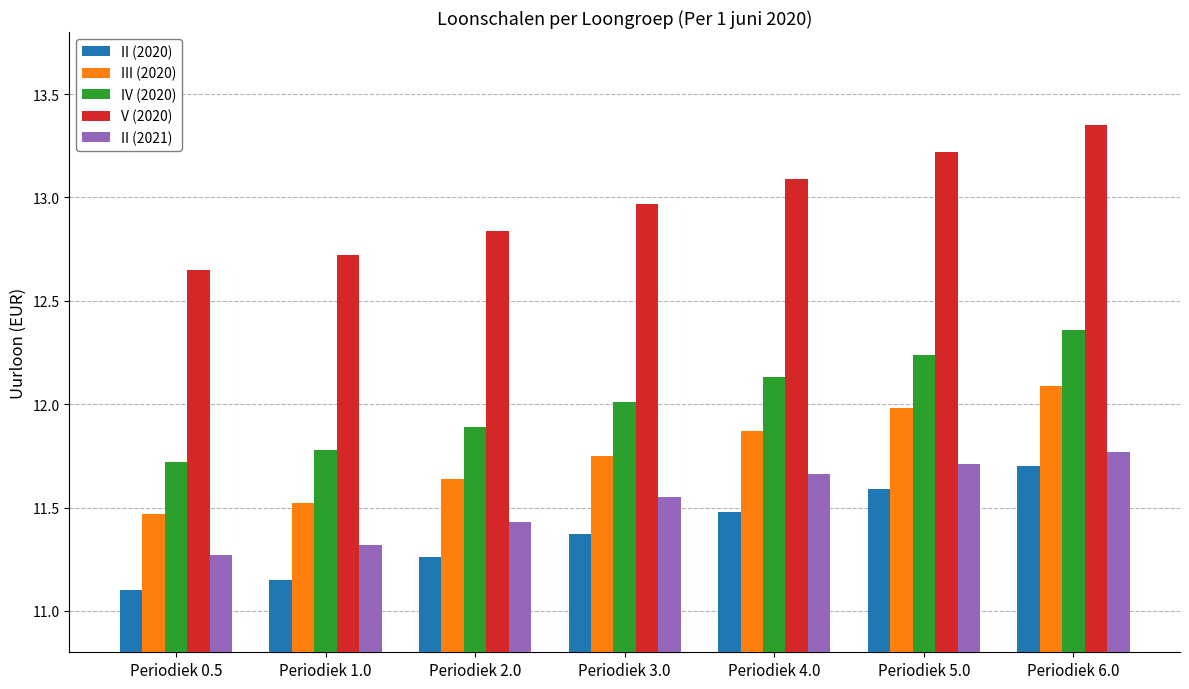

Rank the categories by II (2021) value from highest to lowest.

Periodiek 6.0, Periodiek 5.0, Periodiek 4.0, Periodiek 3.0, Periodiek 2.0, Periodiek 1.0, Periodiek 0.5